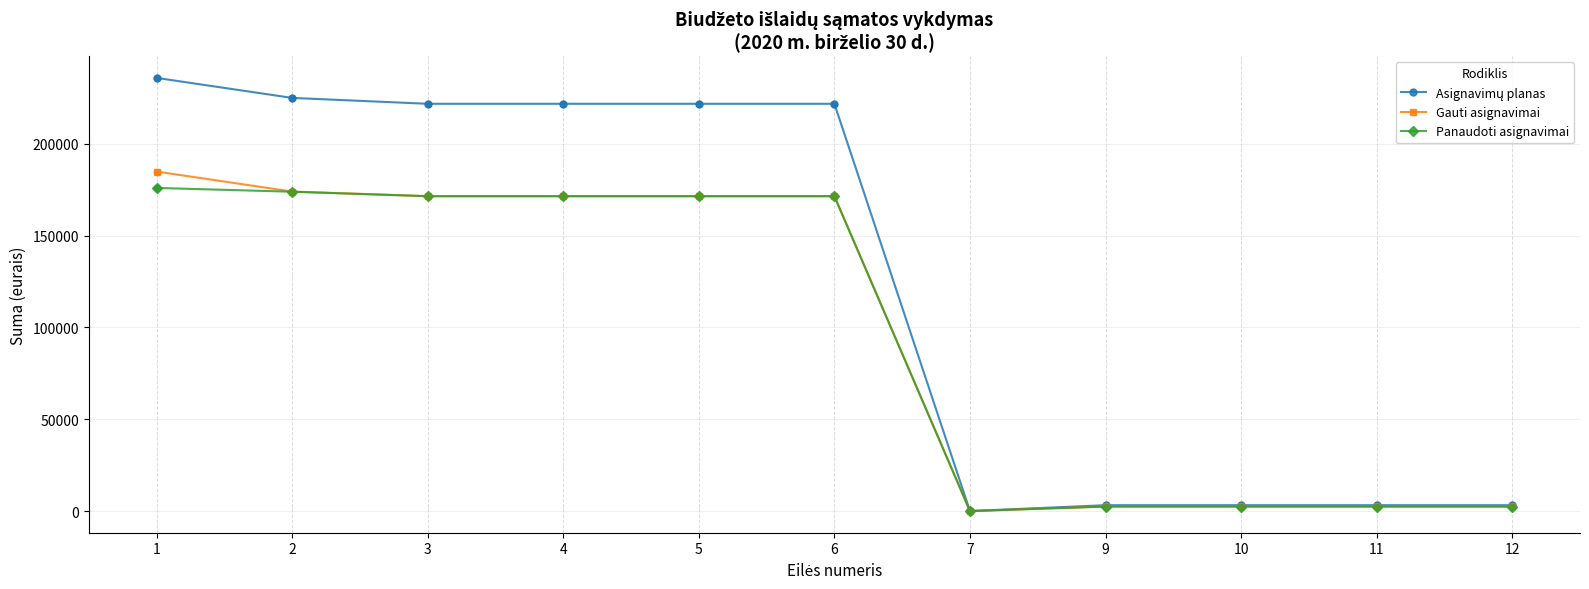

What is the value of the Gauti asignavimai point at the 5th from the left?

171500.0